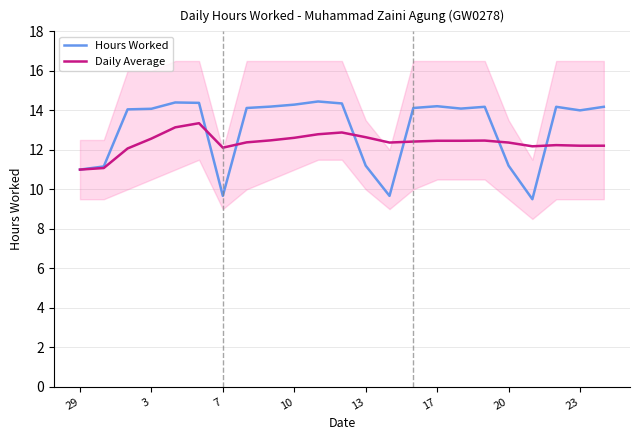

Which series has the largest total across all categories?

Hours Worked